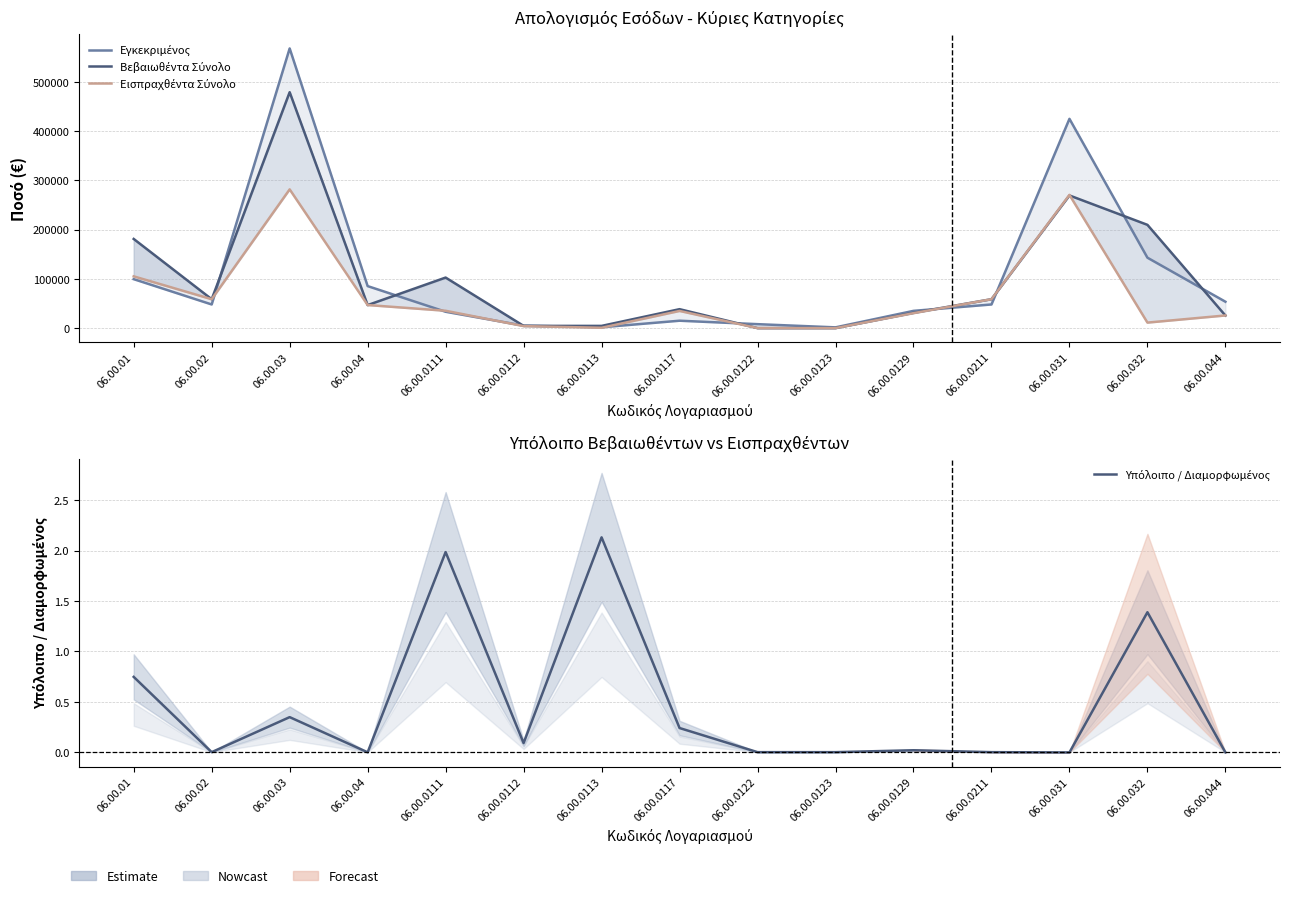

At which label does Εγκεκριμένος first exceed 48000?

06.00.01